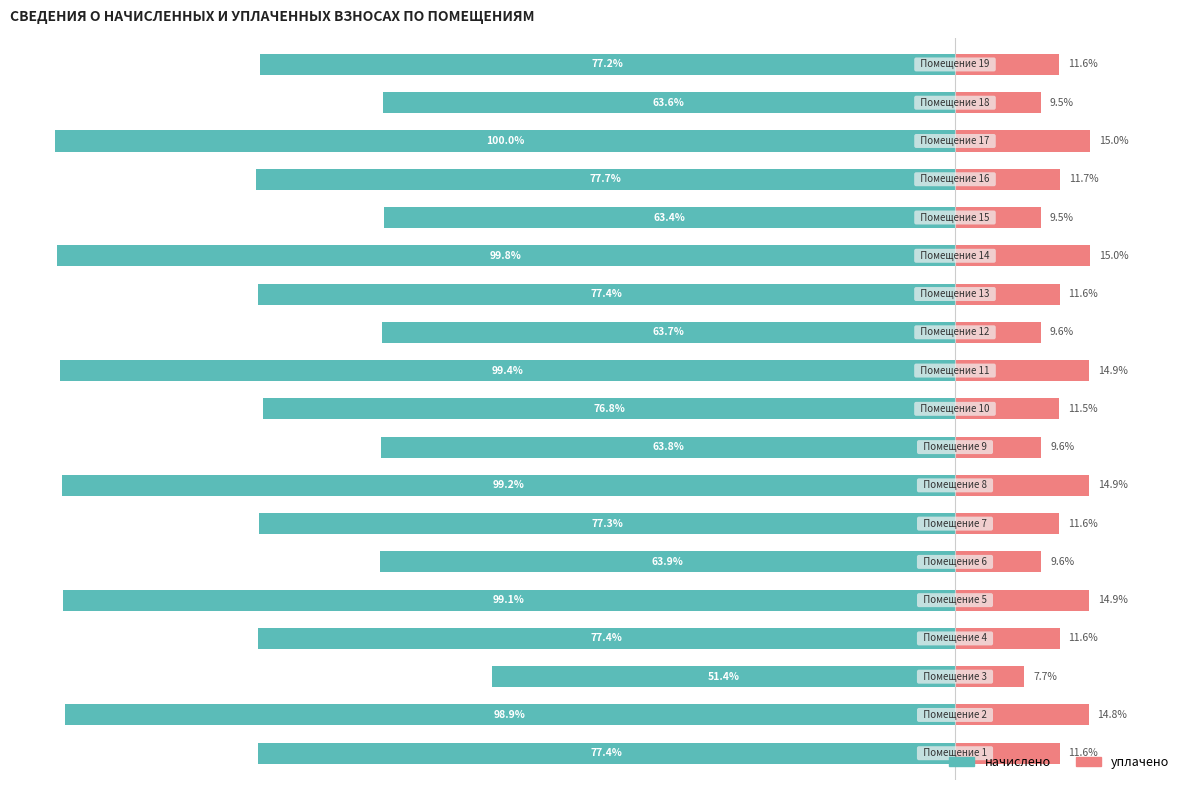

How many groups of bars are there?

19